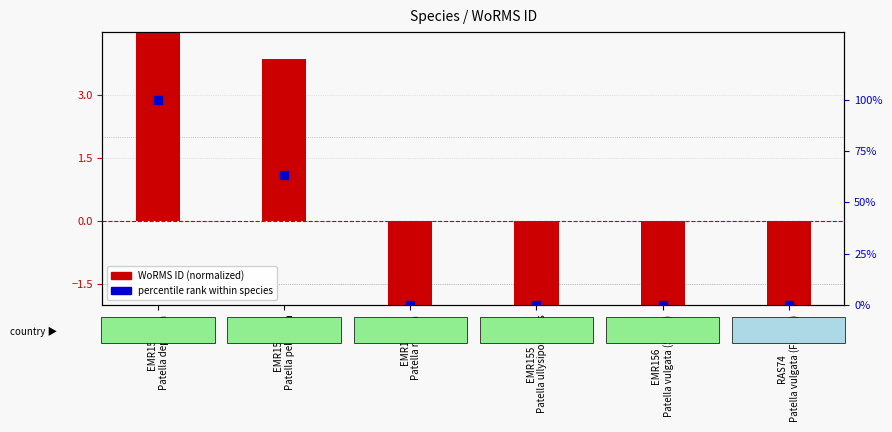

Is the value of percentile rank within species at EMR154
Patella rustica greater than the value of WoRMS ID (normalized) at EMR155
Patella ullysiponensis?

Yes